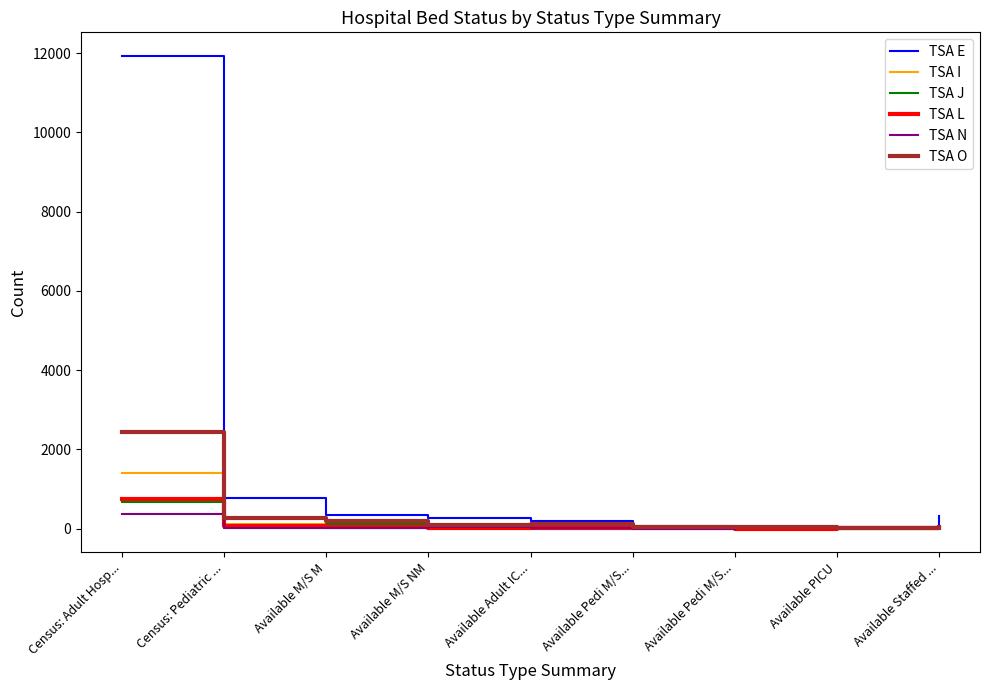

Where is TSA E nearest to the value 5970?

Census: Pediatric ...